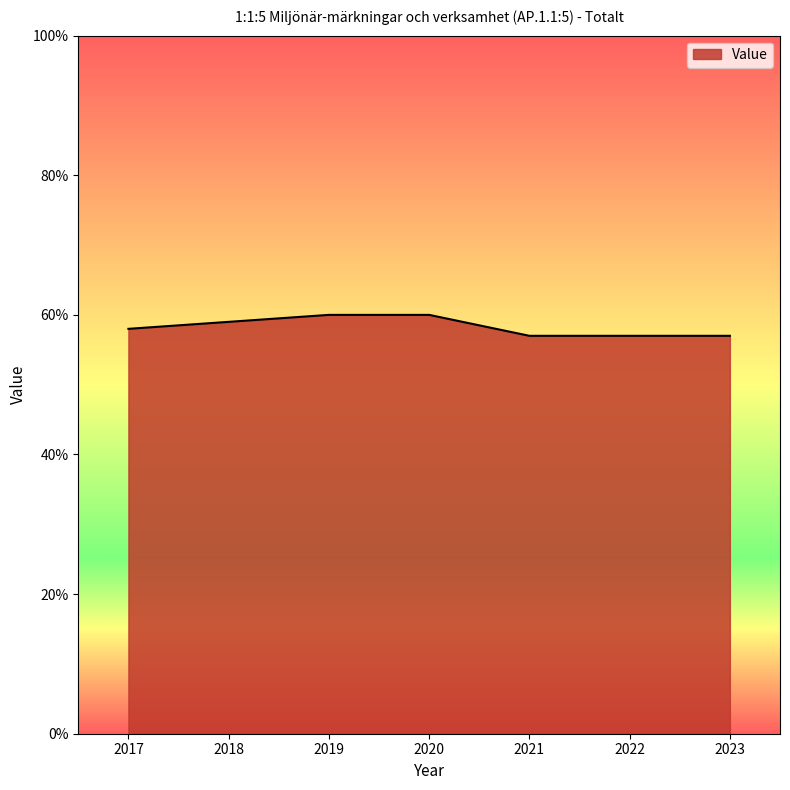

What is the minimum value shown in the chart?

57